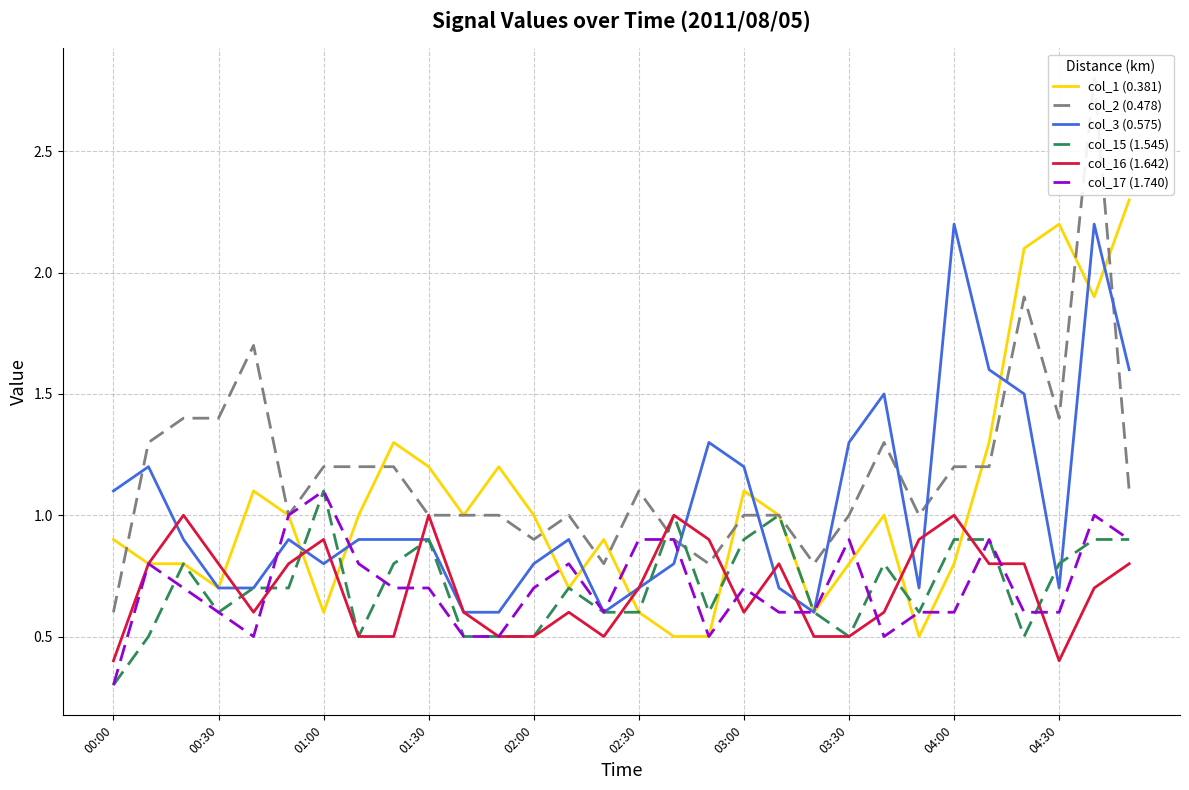

Which category has the highest value in the col_15 (1.545) series?

01:00